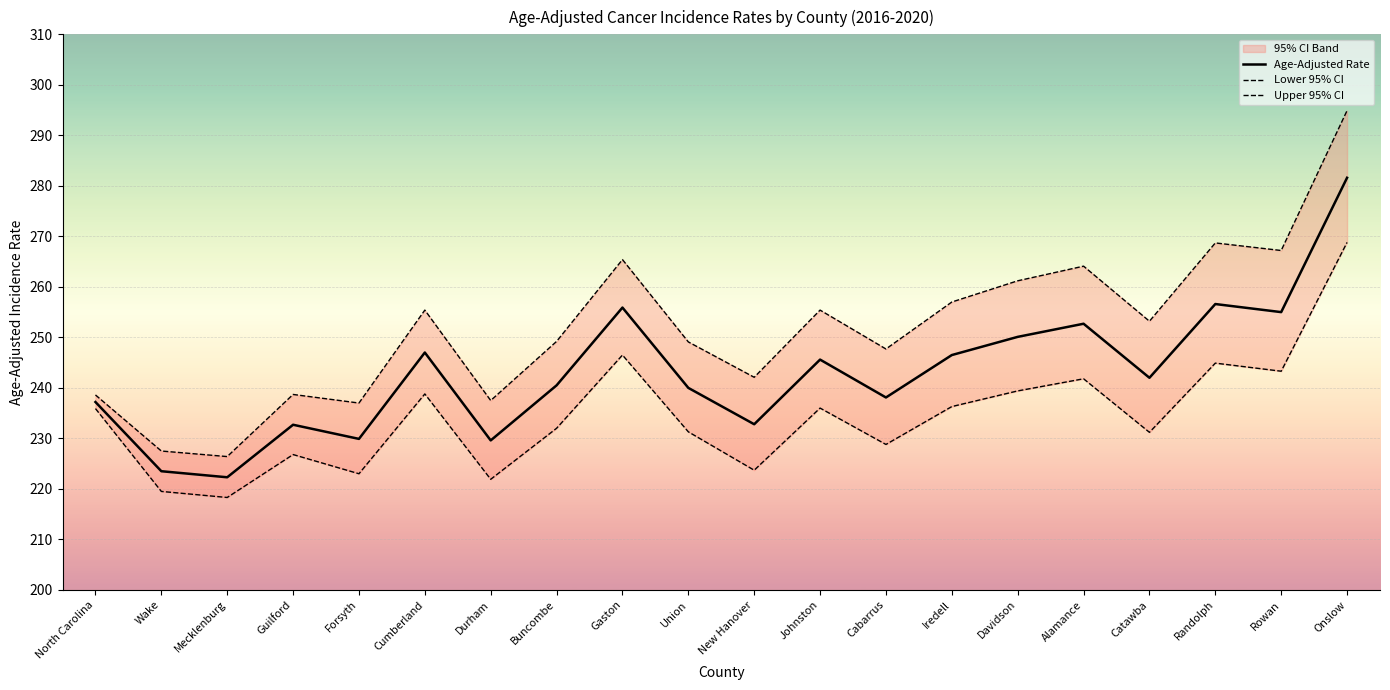

What is the sum of all Age-Adjusted Rate values?

4859.6